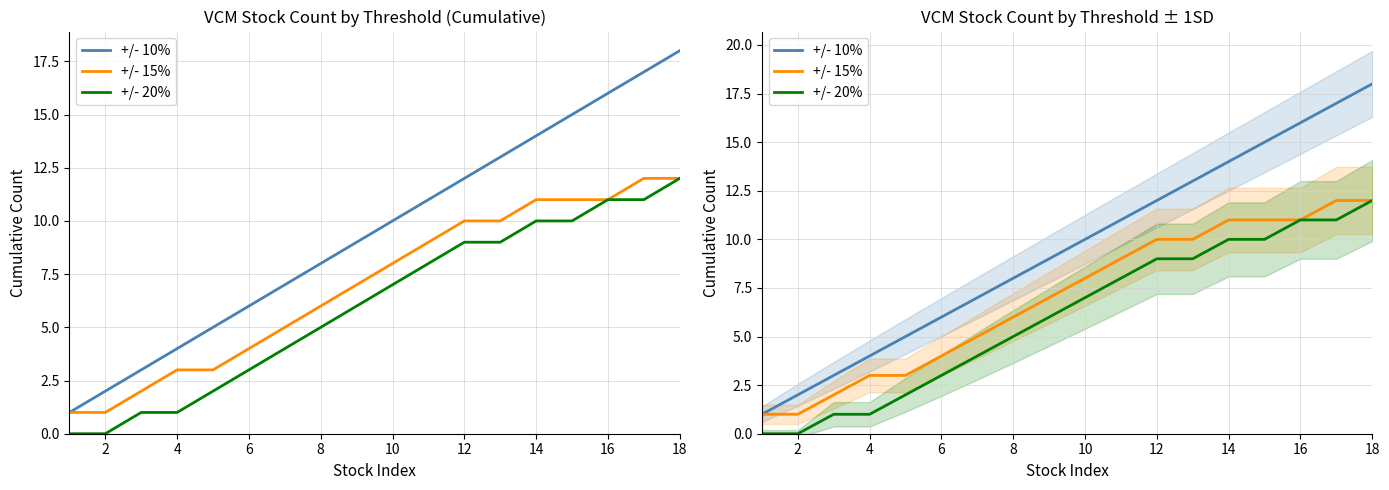

How many lines are shown in the chart?

3